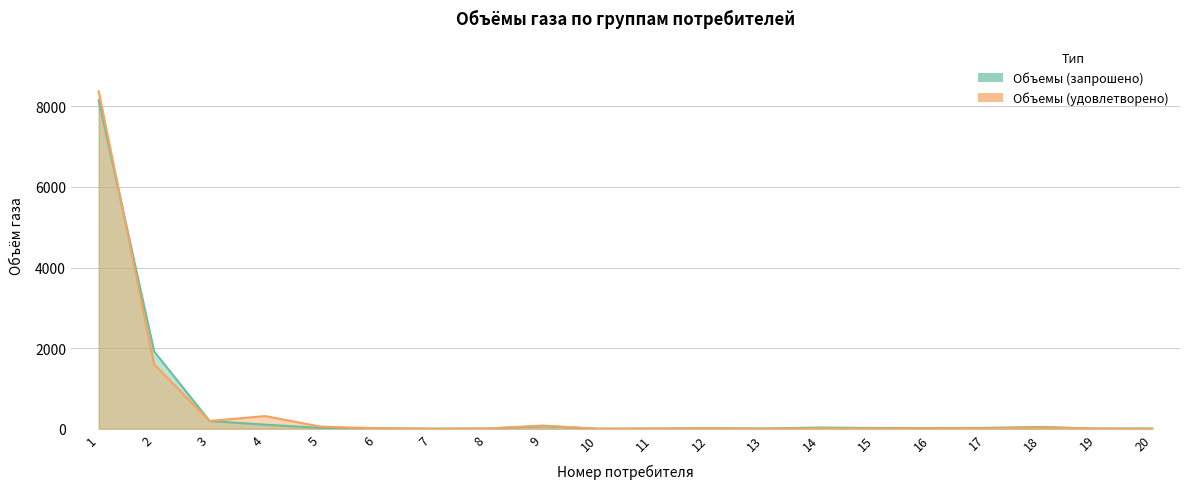

What is the difference between the Объемы (удовлетворено) values at 3 and 5?

139.9